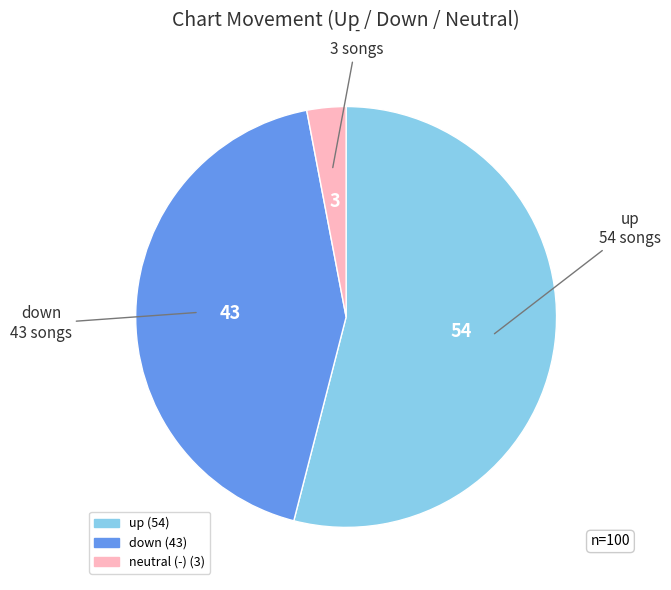

Is there any slice that represents more than half of the pie?

Yes